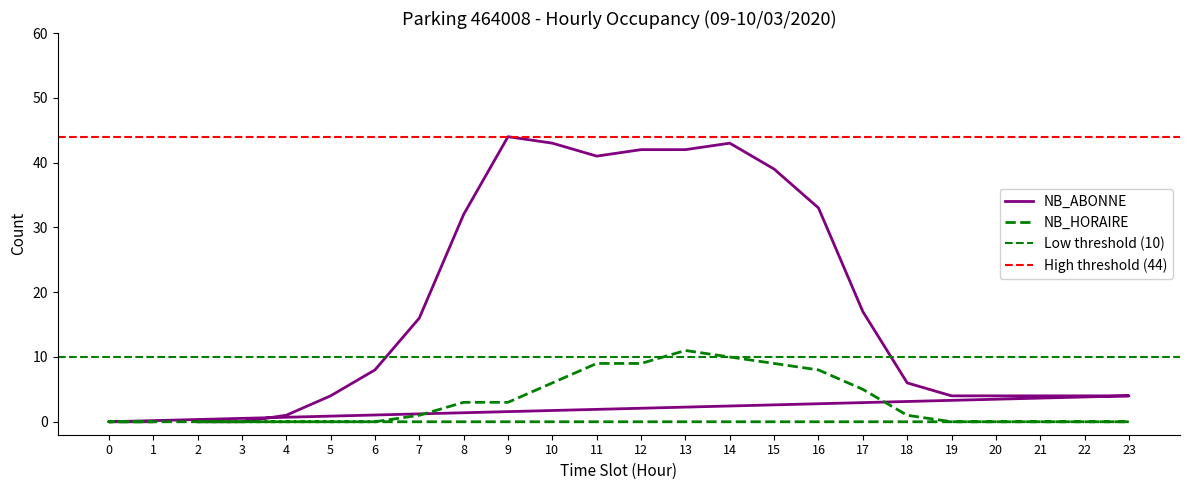

Does the chart display data point markers on the line(s)?

No